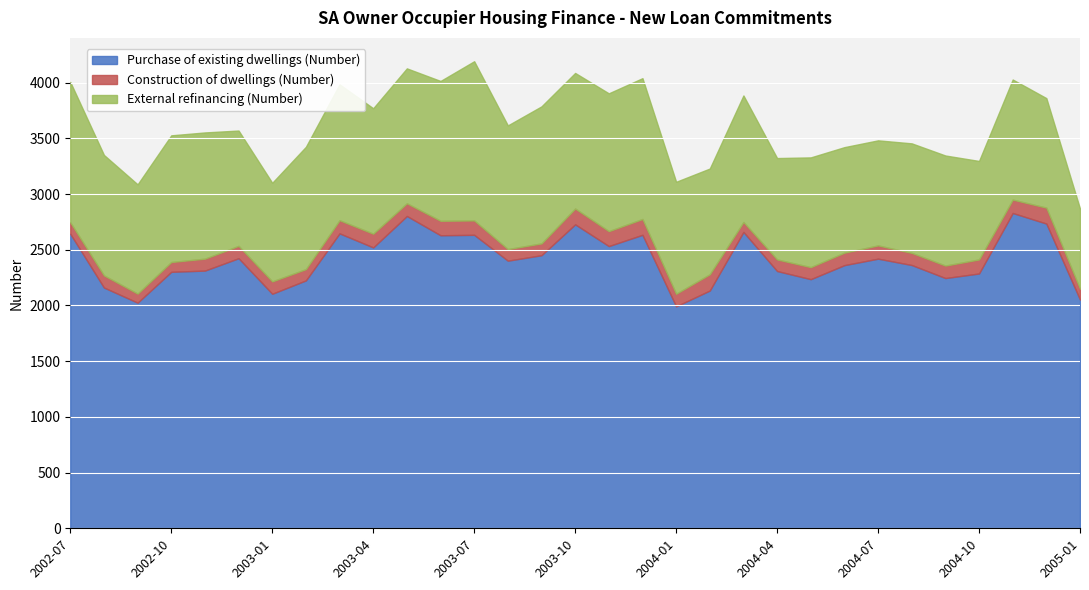

What is the value of the Purchase of existing dwellings (Number) point at the 30th from the left?

2735